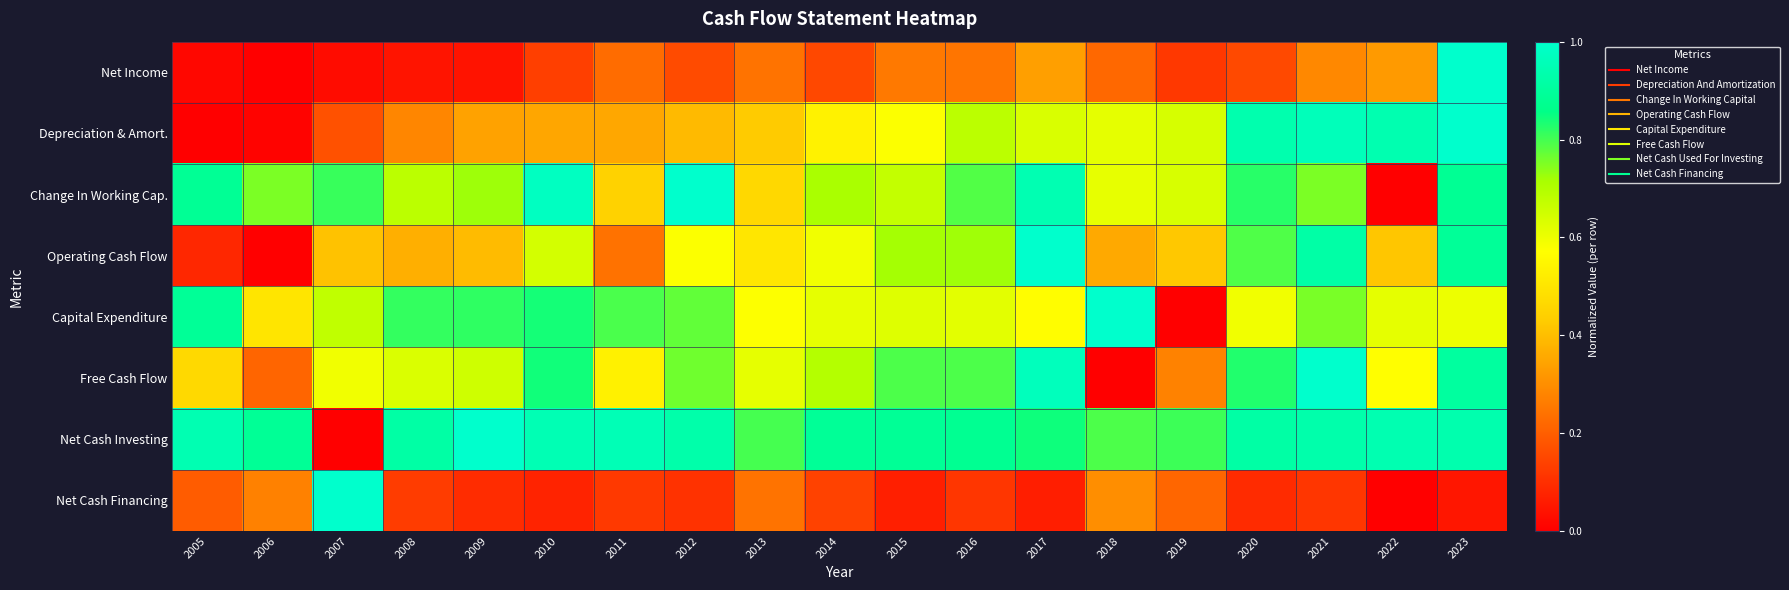

Which series has the widest spread of values?

Net Income